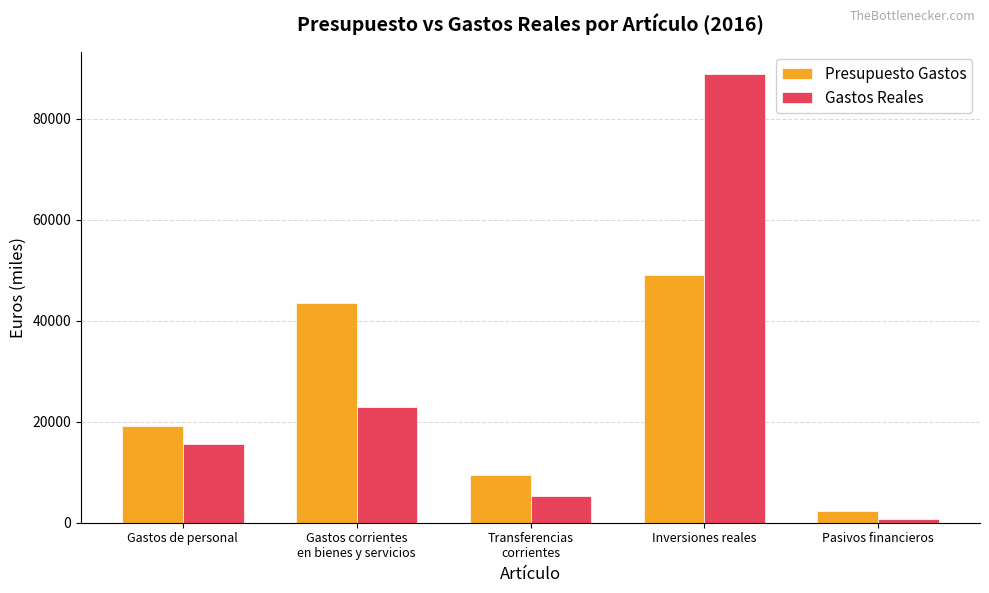

What is the minimum value for Presupuesto Gastos?

2290.0